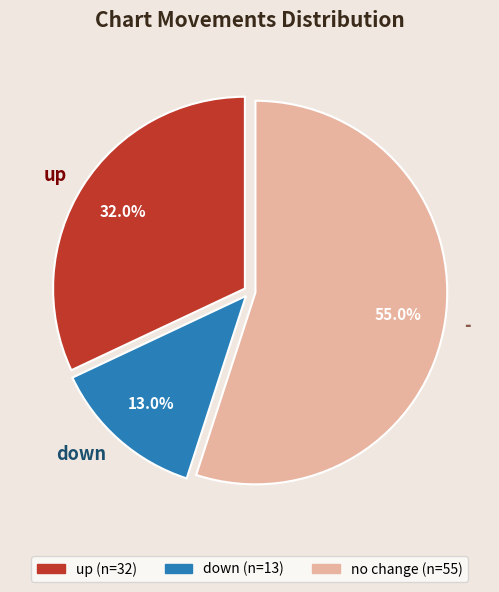

Rank the categories by value from highest to lowest.

-, up, down